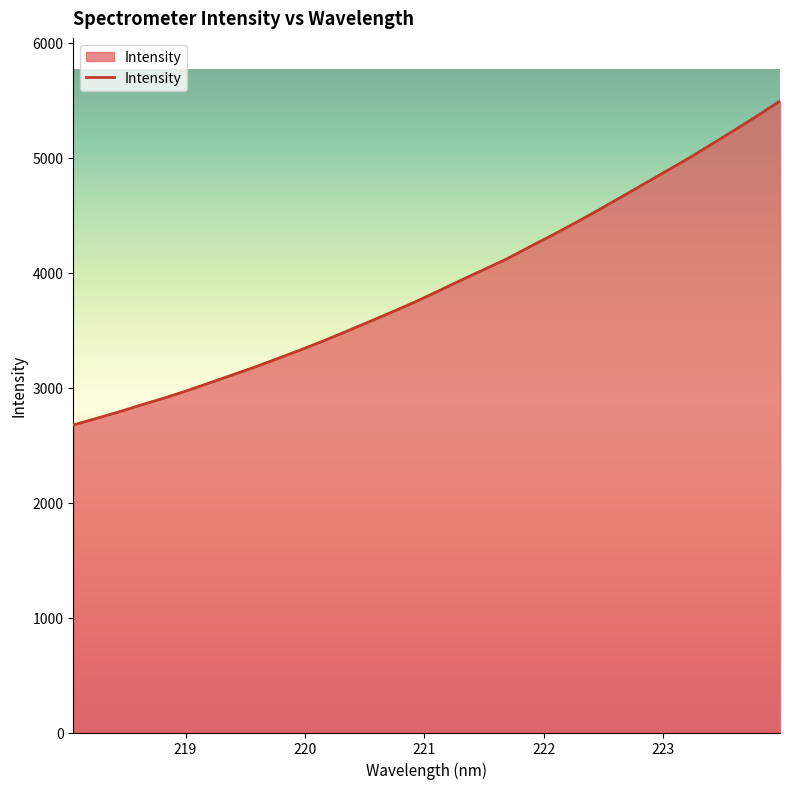

What is the difference between the maximum and minimum values?

2818.1